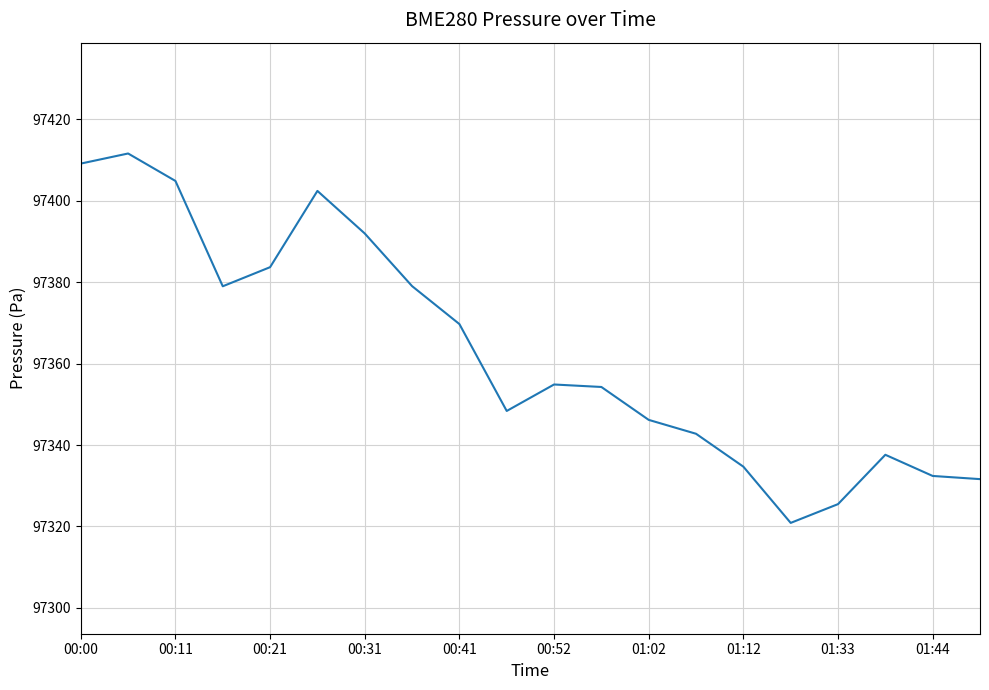

What is the difference between the maximum and minimum values?

90.7